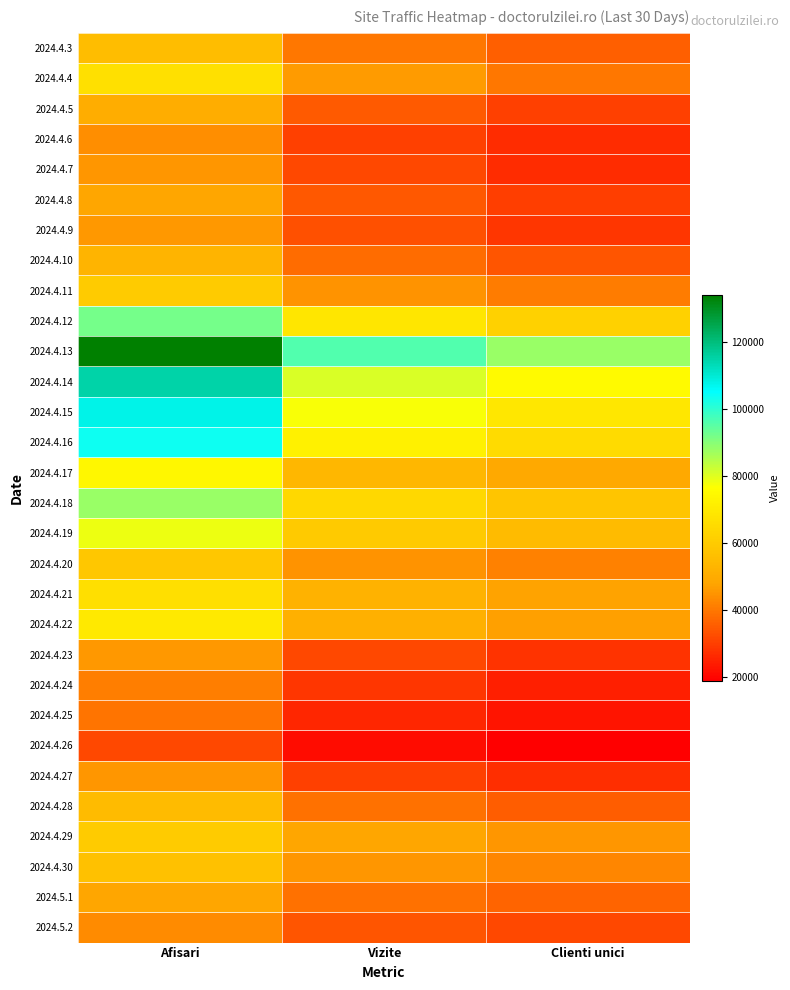

Count the number of data series in this chart.

30